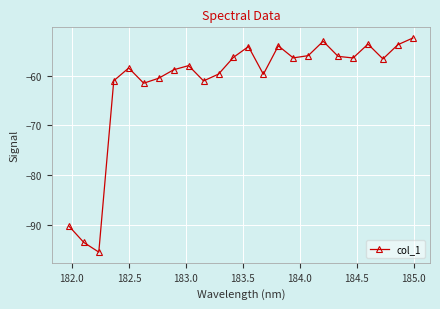

Count the number of categories in the chart.

24